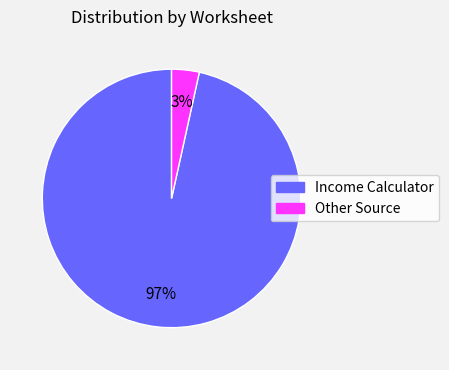

Combined, do Other Source and Income Calculator account for over 50%?

Yes